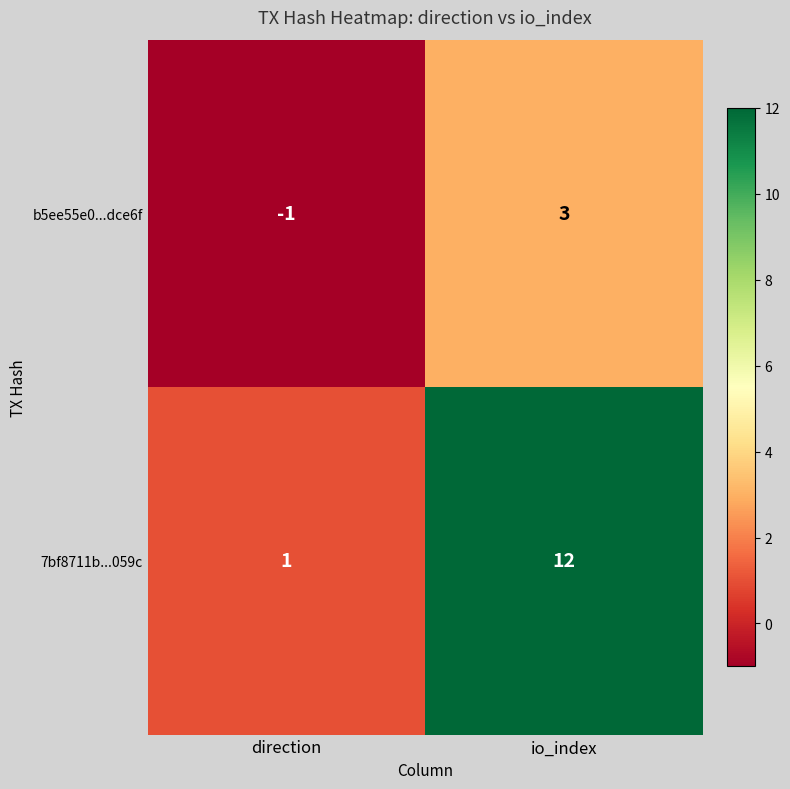

List the series in order of their overall mean, highest first.

7bf8711b...059c, b5ee55e0...dce6f